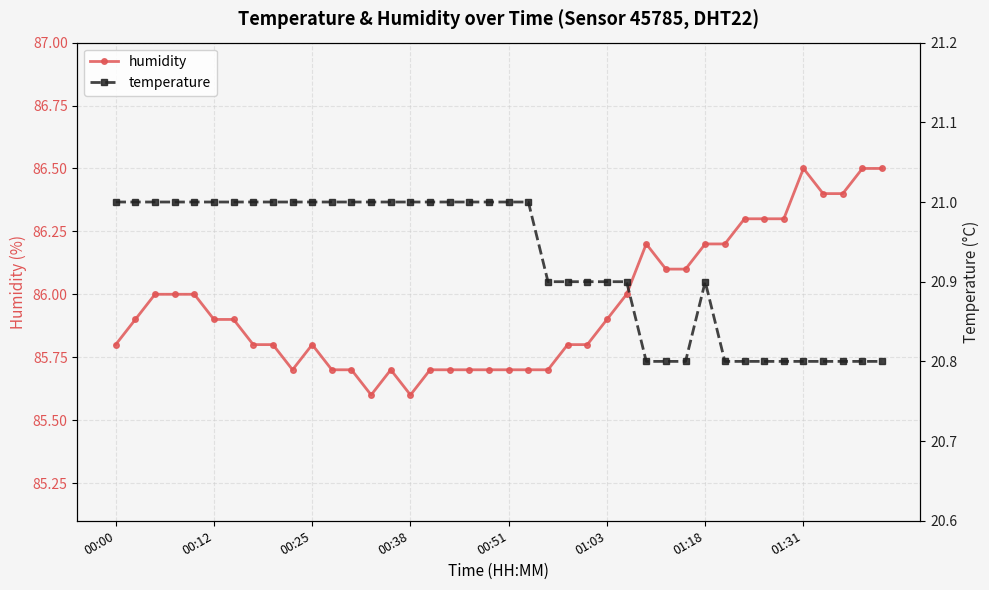

True or false: humidity and temperature intersect in this chart.

False